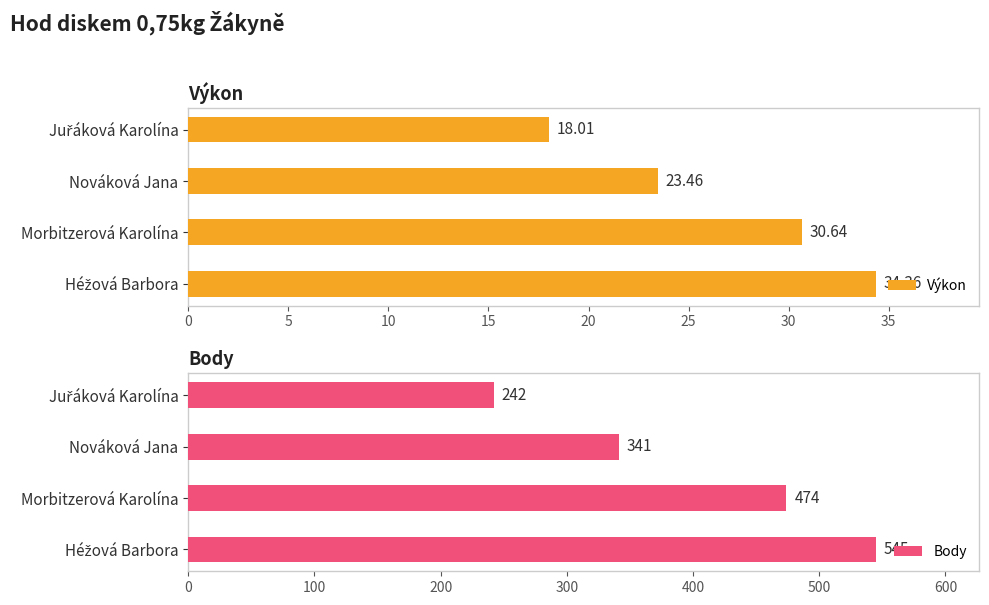

At which label is Výkon closest to 26?

Nováková Jana